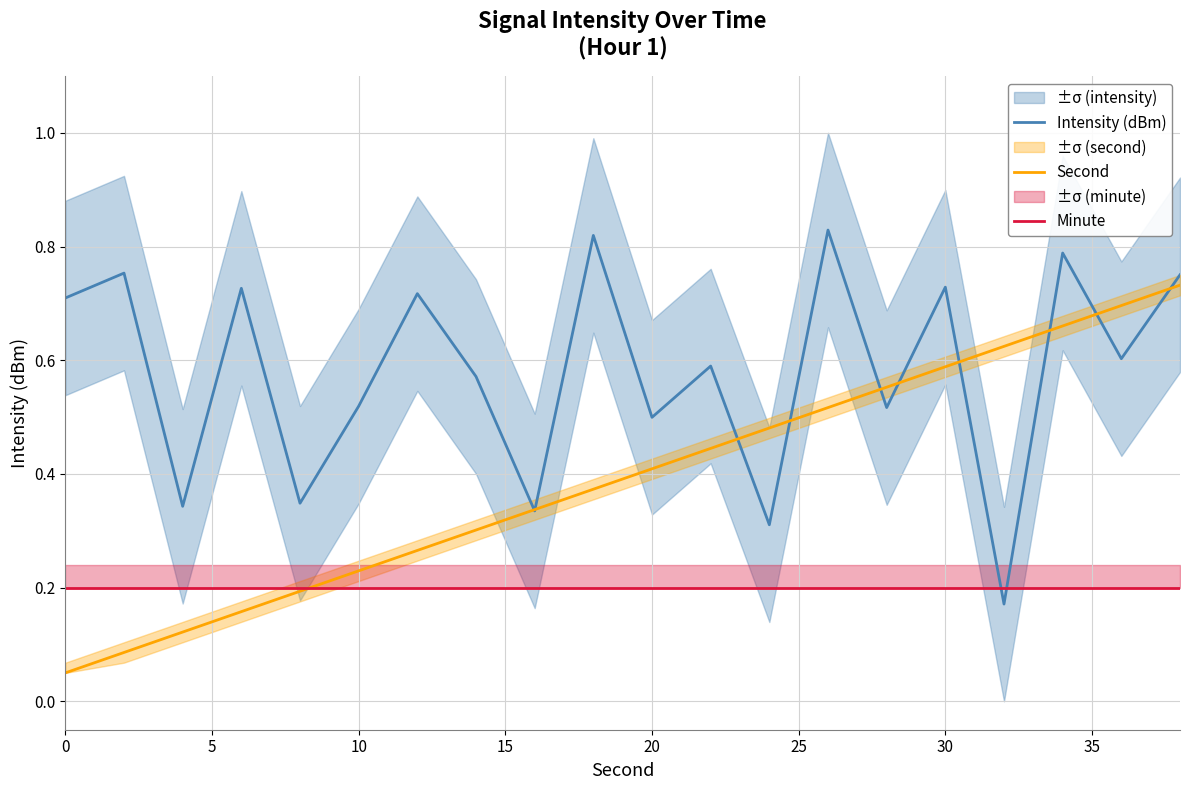

Reading left to right, extract all data points from this chart.

Intensity (dBm): 0.7	0.8	0.3	0.7	0.3	0.5	0.7	0.6	0.3	0.8	0.5	0.6	0.3	0.8	0.5	0.7	0.2	0.8	0.6	0.8
Second: 0.1	0.1	0.1	0.2	0.2	0.2	0.3	0.3	0.3	0.4	0.4	0.4	0.5	0.5	0.6	0.6	0.6	0.7	0.7	0.7
Minute: 0.2	0.2	0.2	0.2	0.2	0.2	0.2	0.2	0.2	0.2	0.2	0.2	0.2	0.2	0.2	0.2	0.2	0.2	0.2	0.2